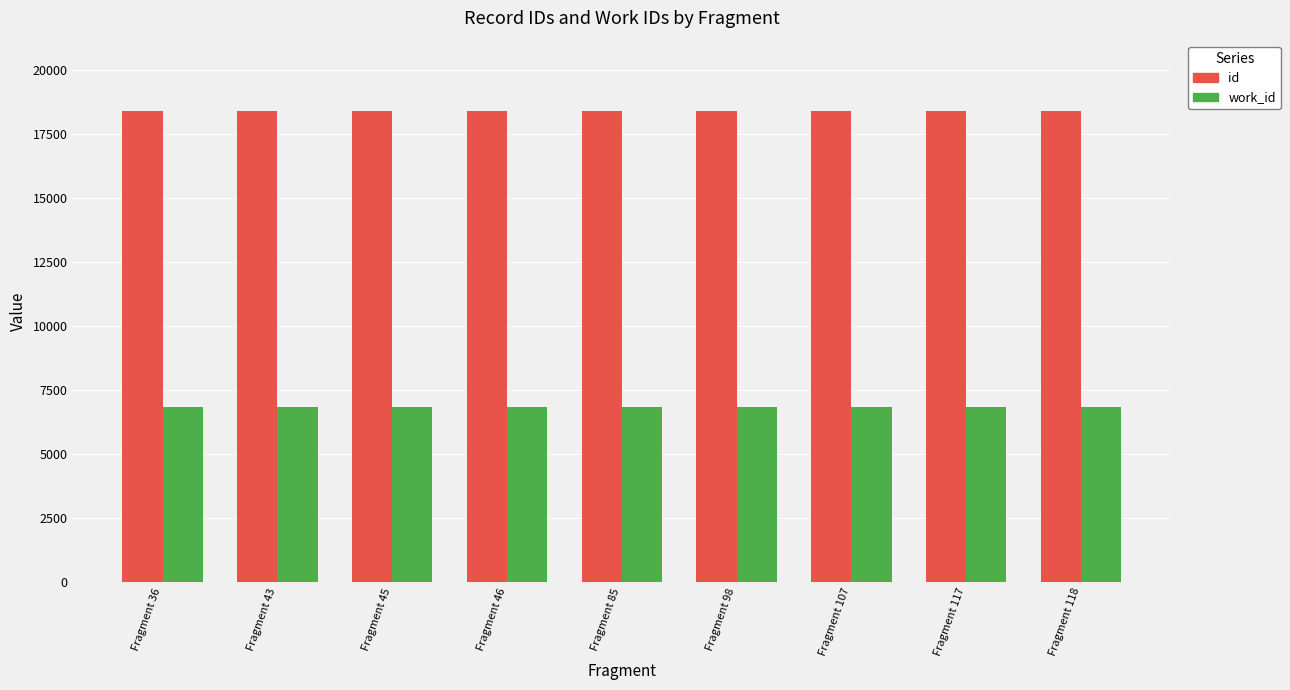

What is the minimum value for id?

18387